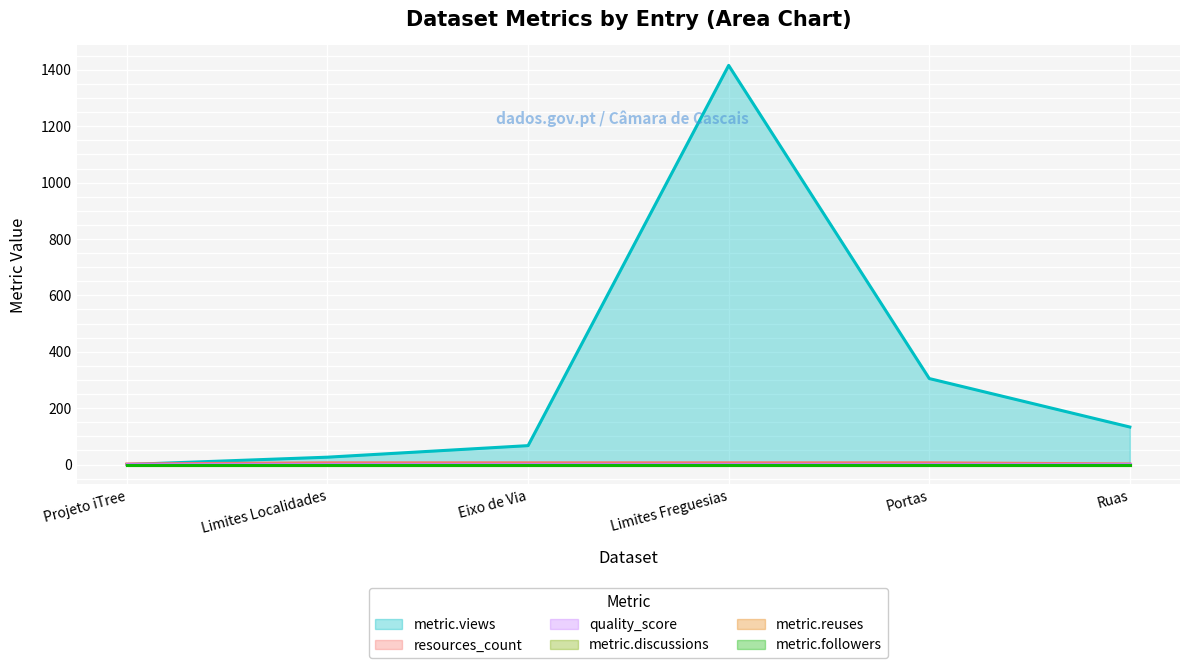

Is it true that resources_count equals 6.0 at Limites Localidades?

True